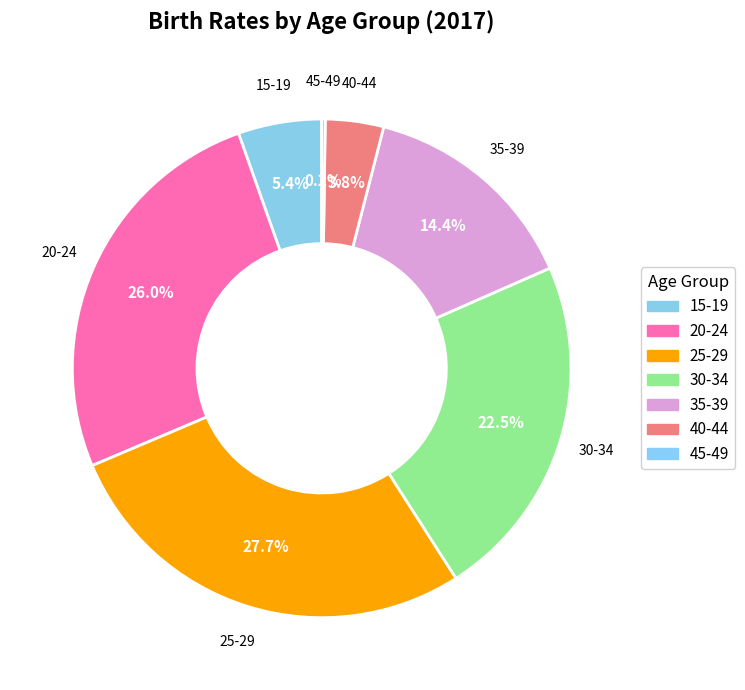

What is the largest slice in the pie chart?

25-29